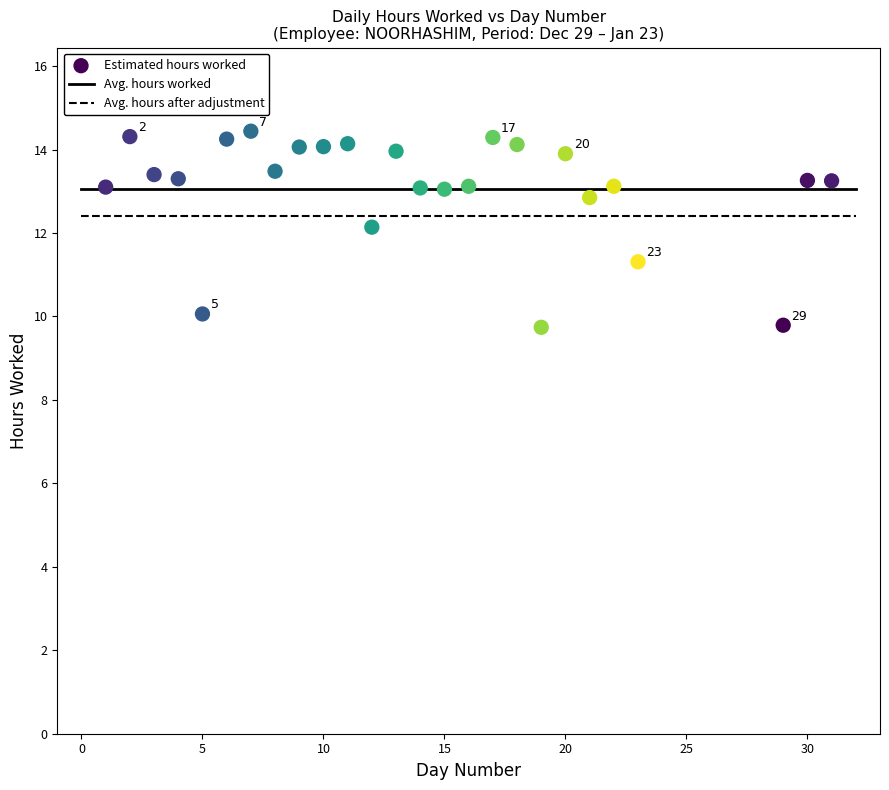

What is the range of Y values (max minus min)?

4.7